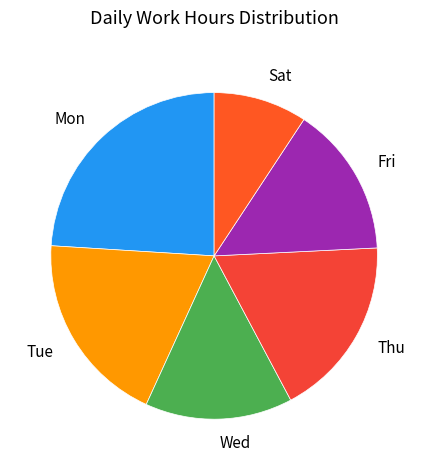

Do Mon and Sat together represent more than half of the pie?

No